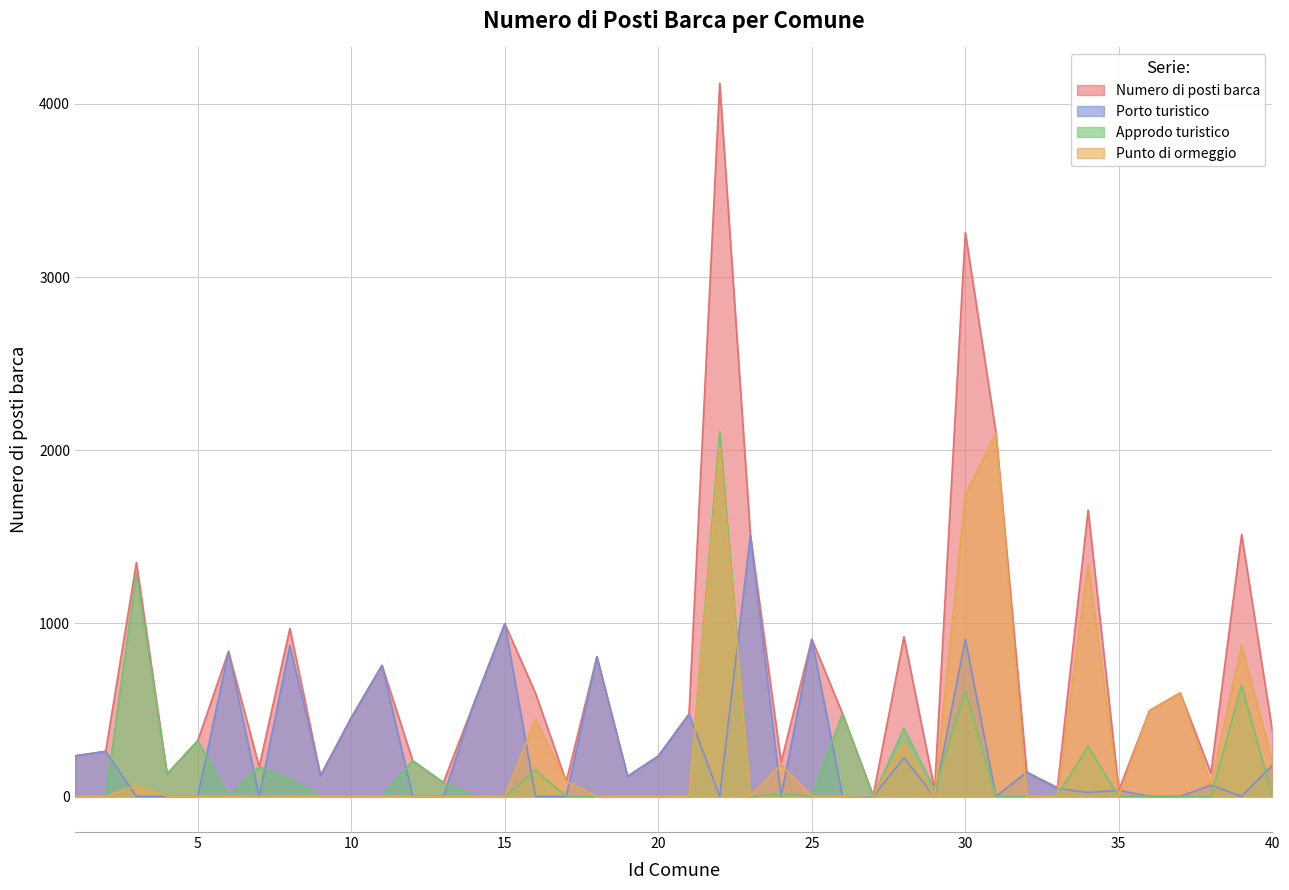

At which category does Punto di ormeggio reach its first local valley?

23